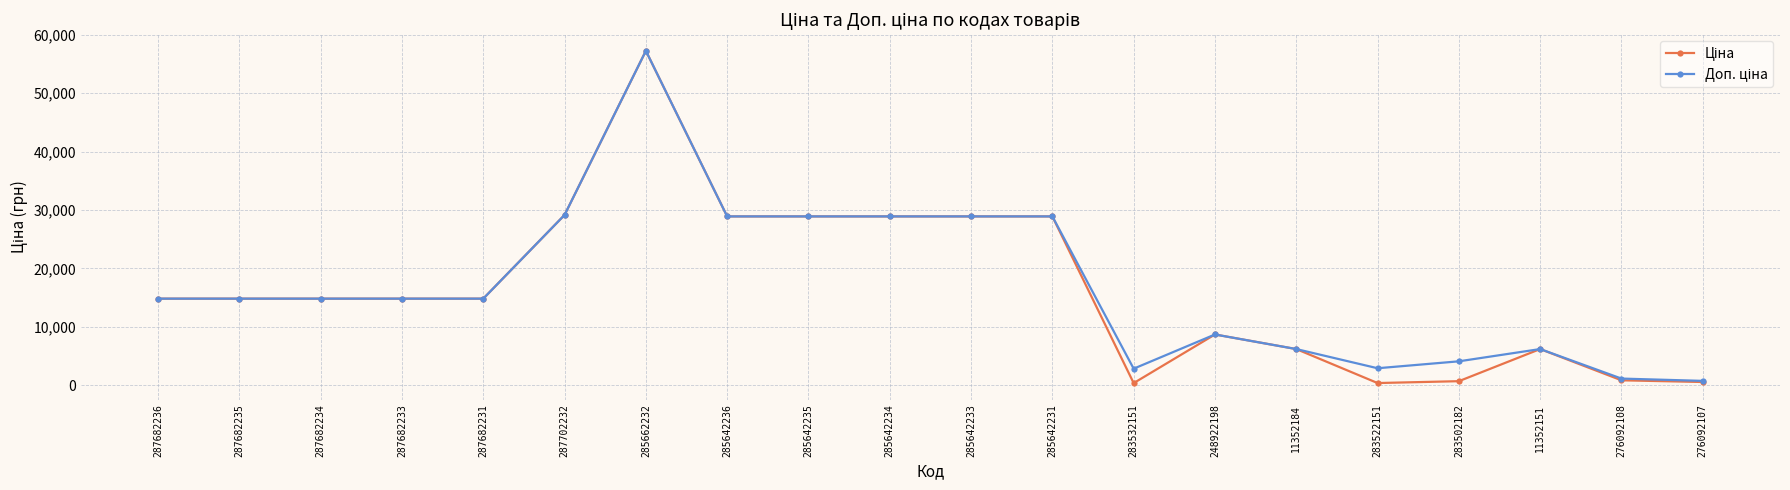

At which category is the sum across all series the highest?

285662232